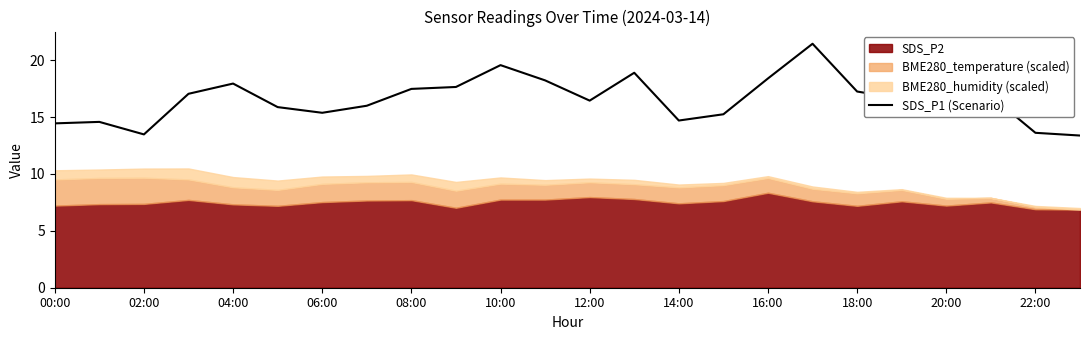

The value of SDS_P1 (Scenario) at 22:00 is 19.0. True or false?

False